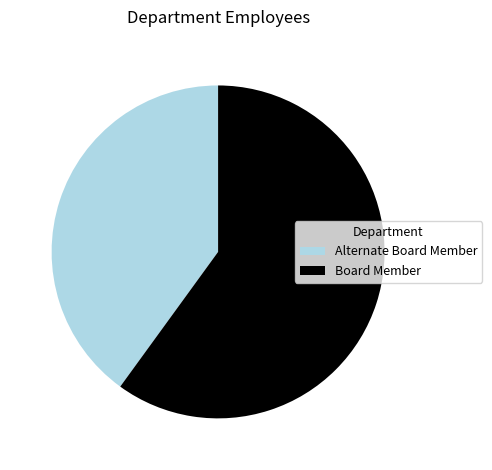

Which has a higher value, Board Member or Alternate Board Member?

Board Member